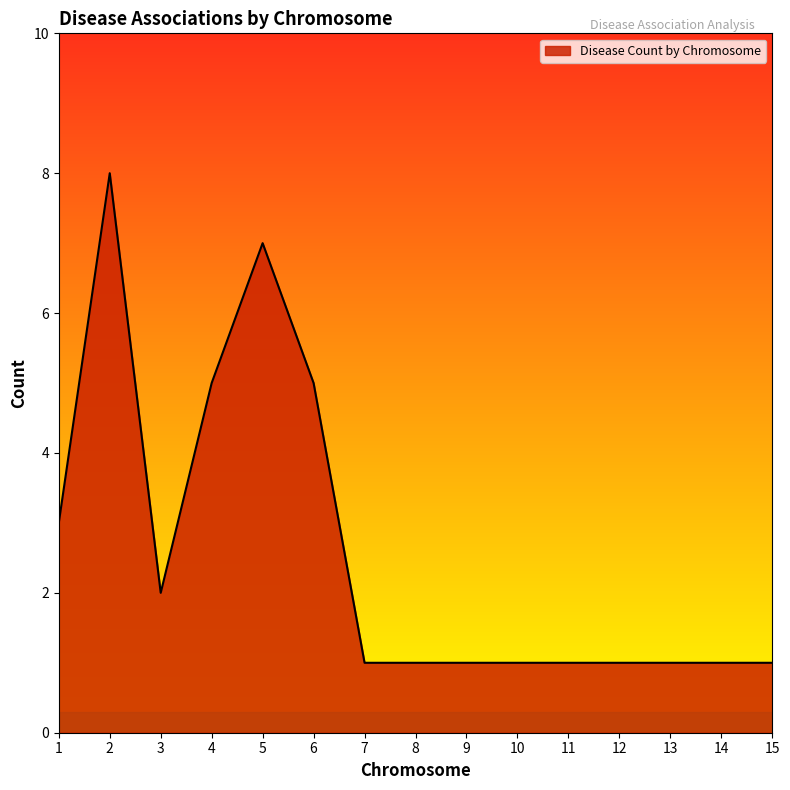

What is the sum of the values at 4 and 13?

6